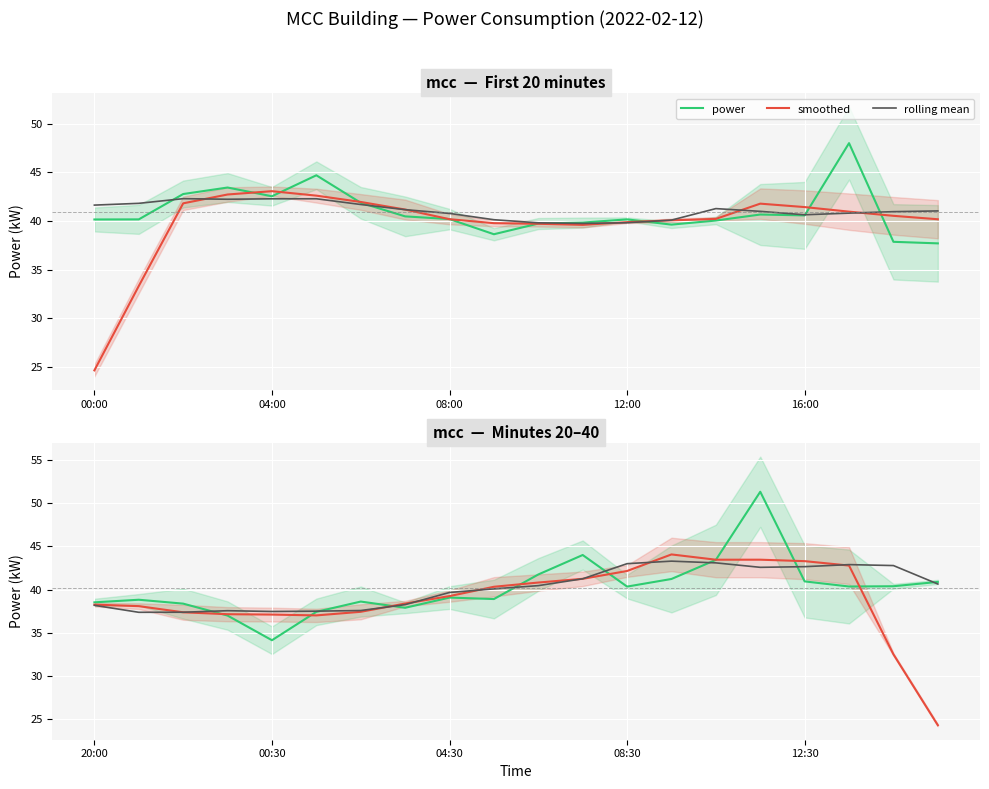

What is the difference between the highest and lowest values at 04:30?

0.6